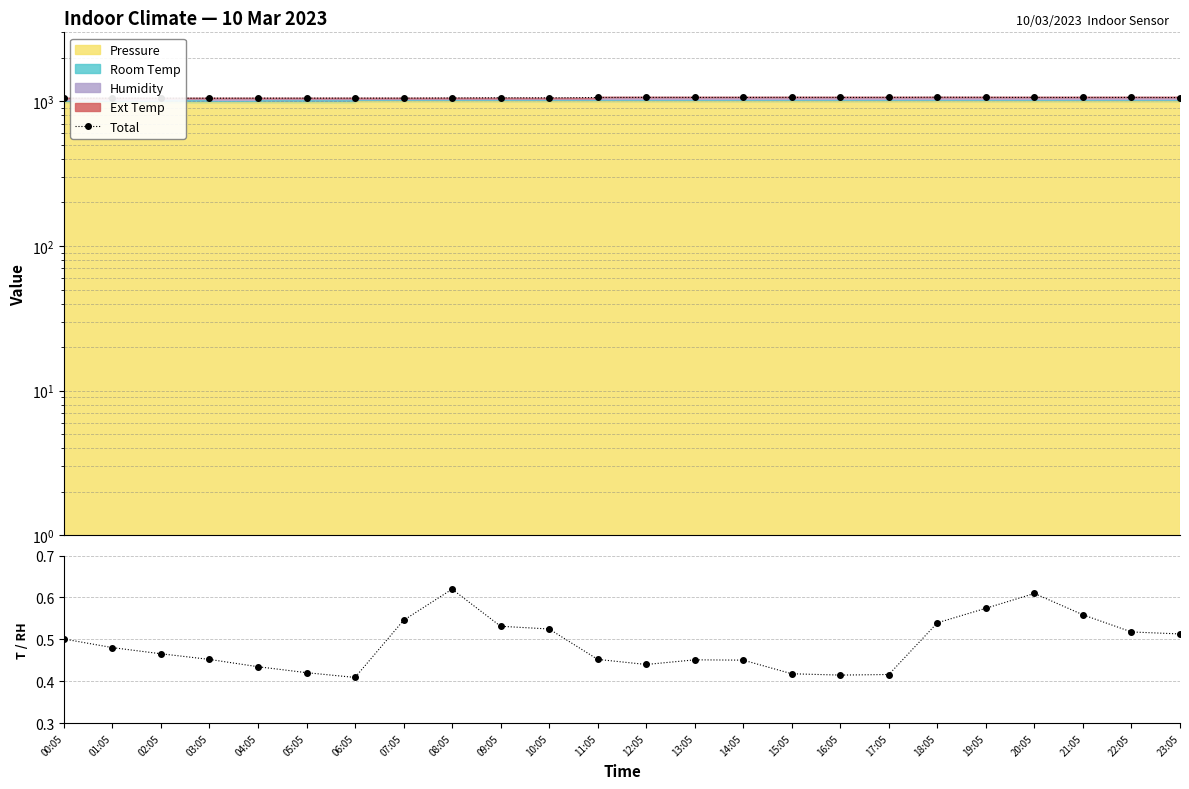

The Room Temp / Humidity series shows 0.7 at 00:05. True or false?

False